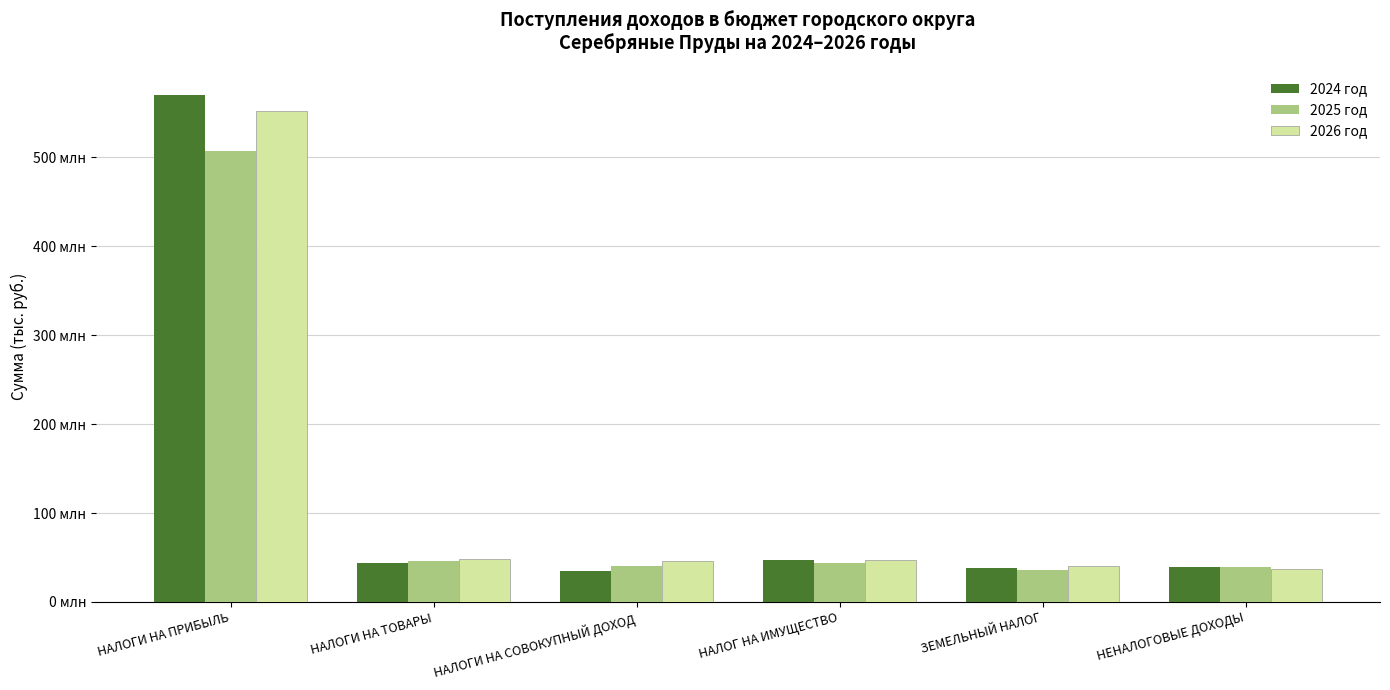

Where is 2026 год nearest to the value 294538000?

НАЛОГИ НА ТОВАРЫ